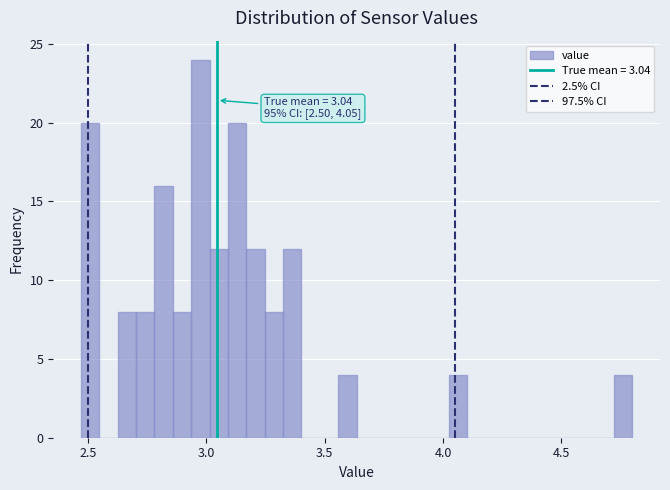

Around what value on the x-axis is the tallest bar? Give the approximate position of its centre, as read against the axis.

2.95